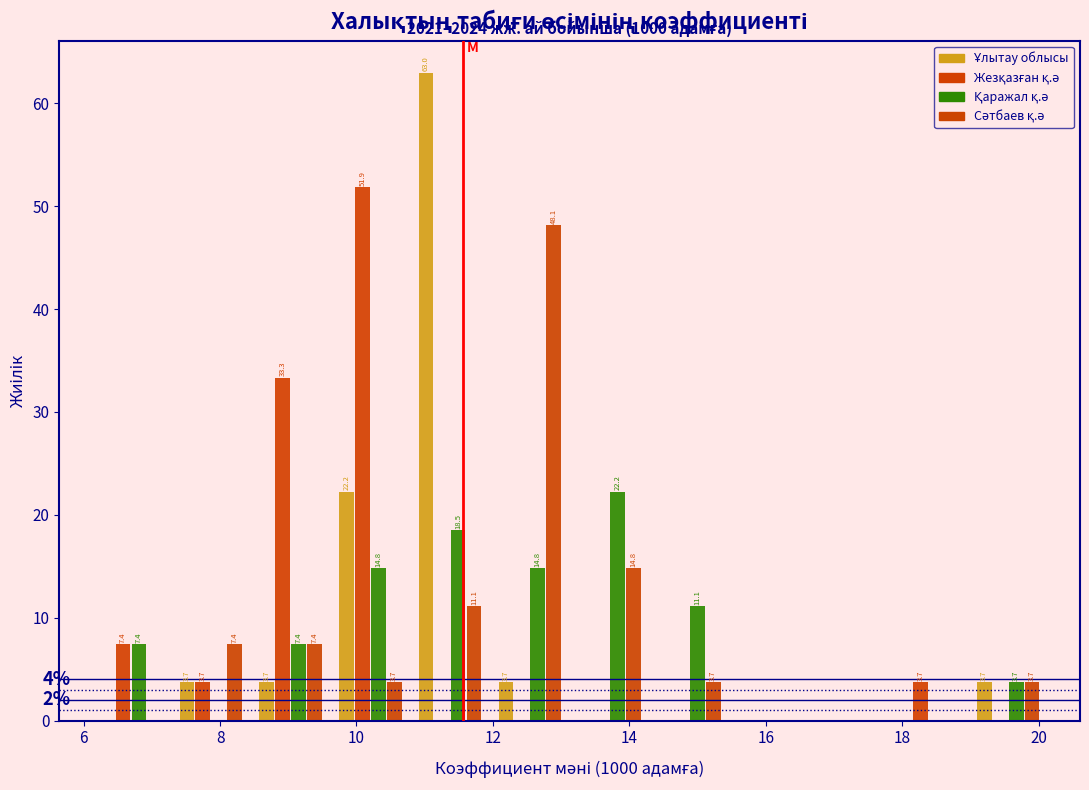

In the Ұлытау облысы series, which range on the x-axis has the tallest bar?

10.8 to 12.0